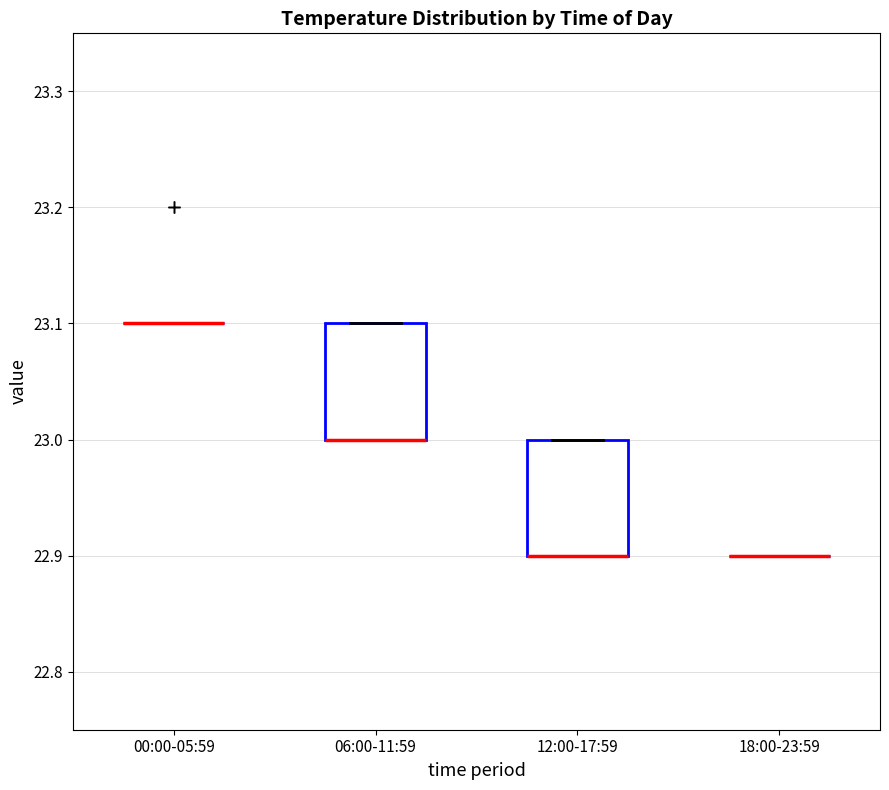

Where is the lower edge of the box for 12:00-17:59 on the y-axis? The values are not printed on the chart, so give them approximately, as read against the axis.

22.9